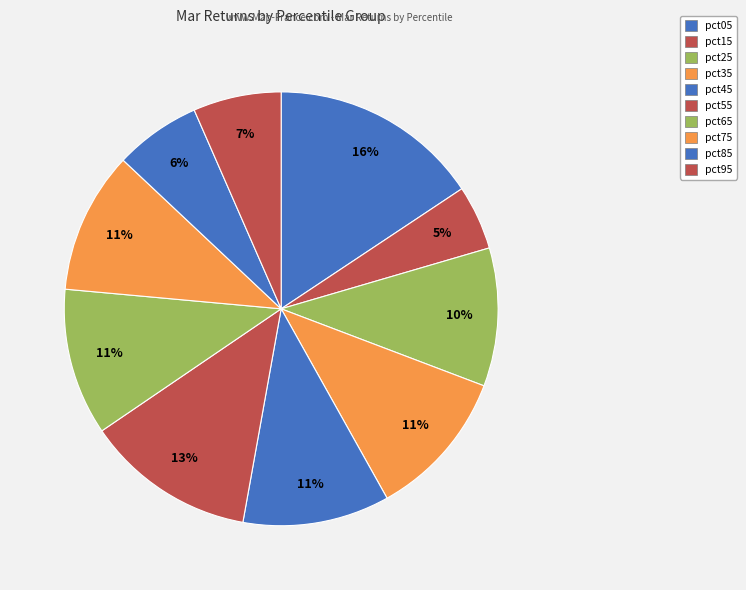

Is pct95 the majority of the pie?

No